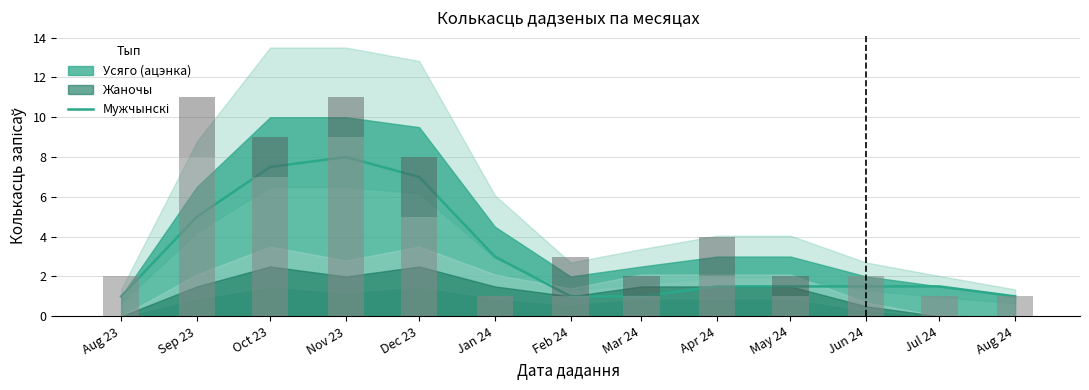

Rank the categories by value from highest to lowest.

Nov 23, Oct 23, Dec 23, Sep 23, Jan 24, Apr 24, May 24, Jun 24, Jul 24, Aug 23, Feb 24, Mar 24, Aug 24